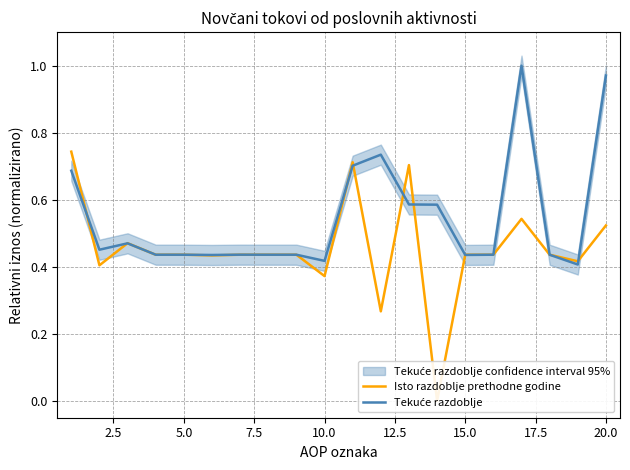

What is the greatest value displayed?

1.0